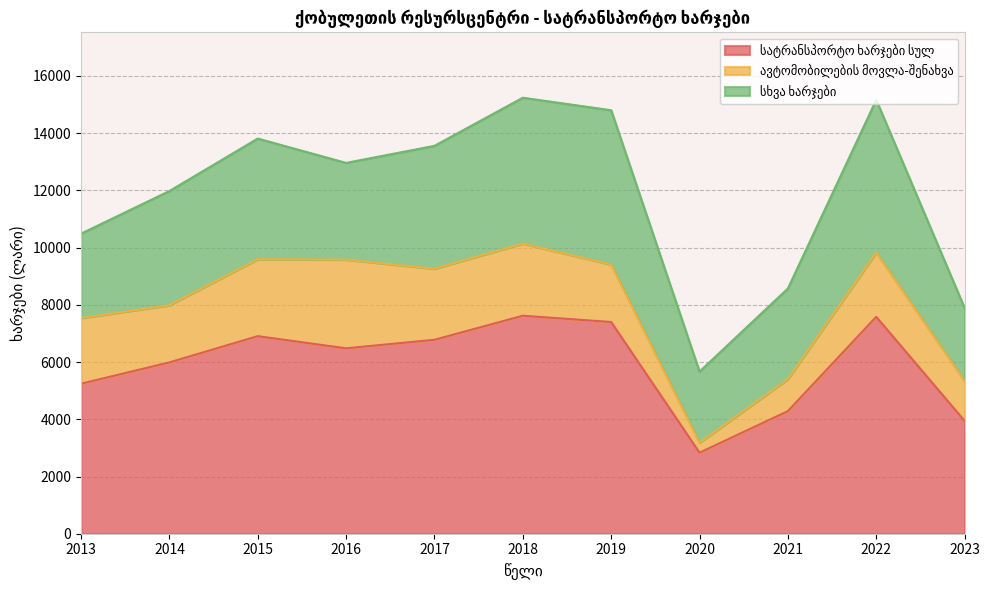

True or false: სატრანსპორტო ხარჯები სულ and ავტომობილების მოვლა-შენახვა cross at least once.

False